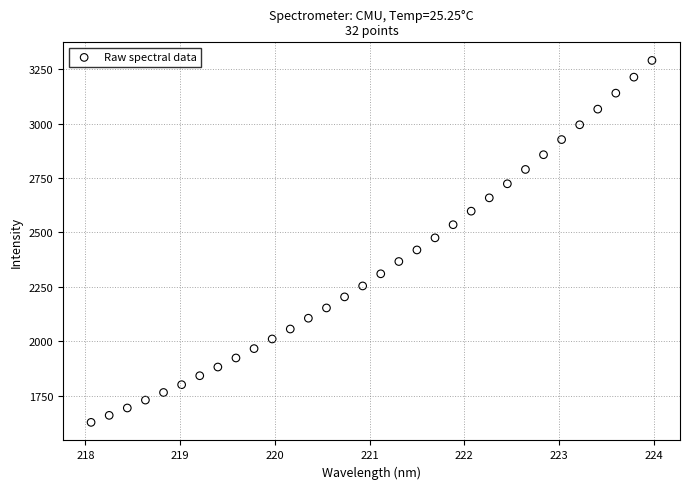

What is the range of Y values (max minus min)?

1661.0